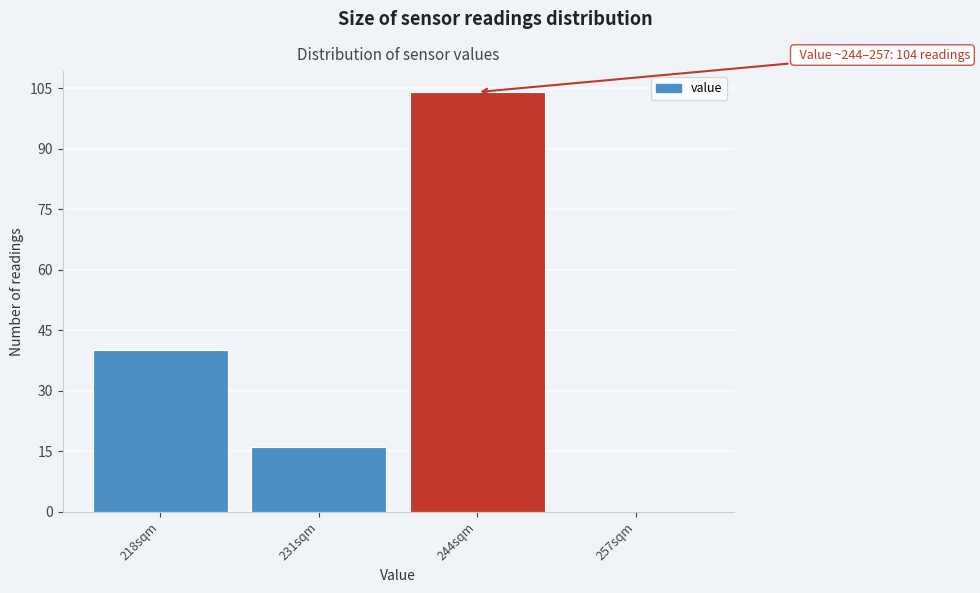

Reading right to left, extract all data points from this chart.

257sqm=0	244sqm=104	231sqm=16	218sqm=40